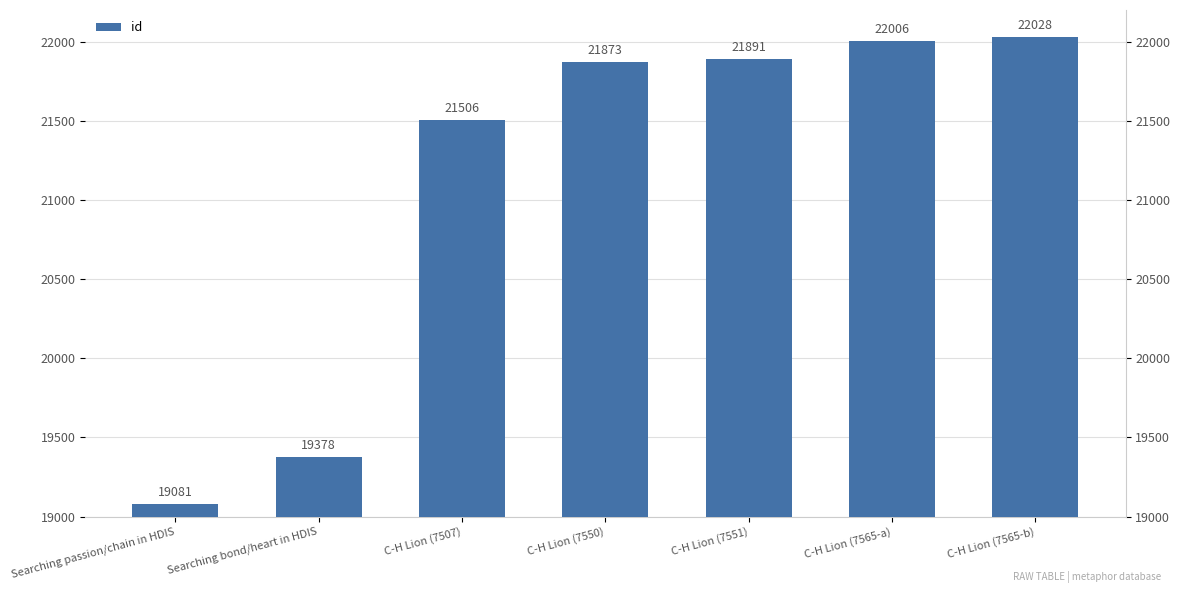

Which has a higher value, C-H Lion (7507) or C-H Lion (7550)?

C-H Lion (7550)